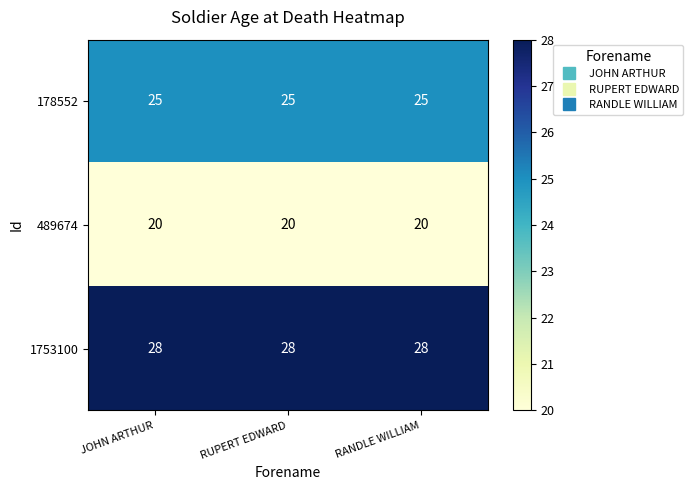

What is the sum of all 489674 values?

60